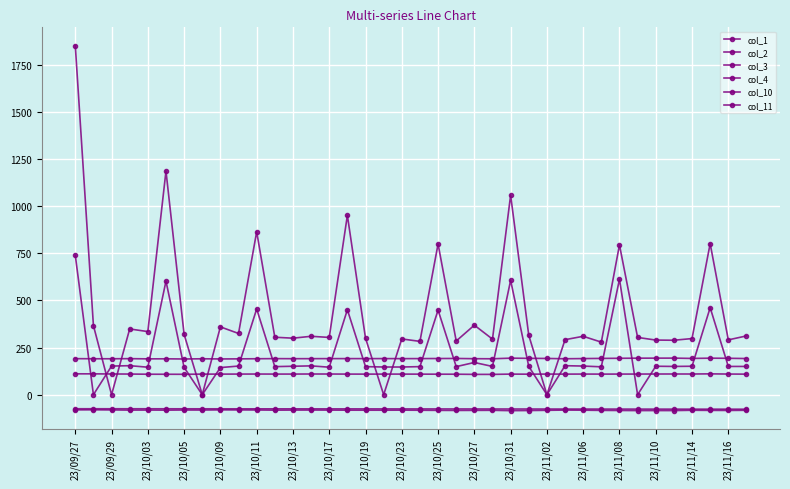

How many distinct data groups are displayed?

6